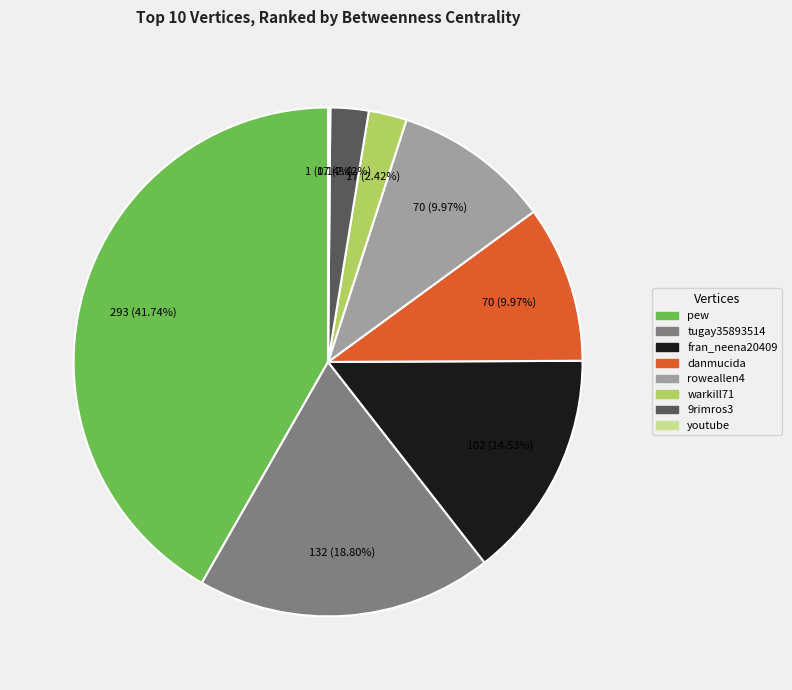

Which category has the biggest portion of the pie?

pew